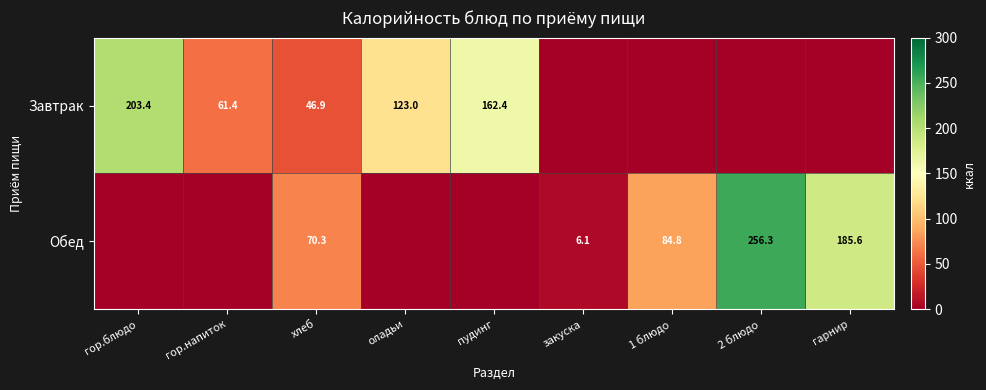

True or false: Обед has a value of 70.3 at хлеб.

True